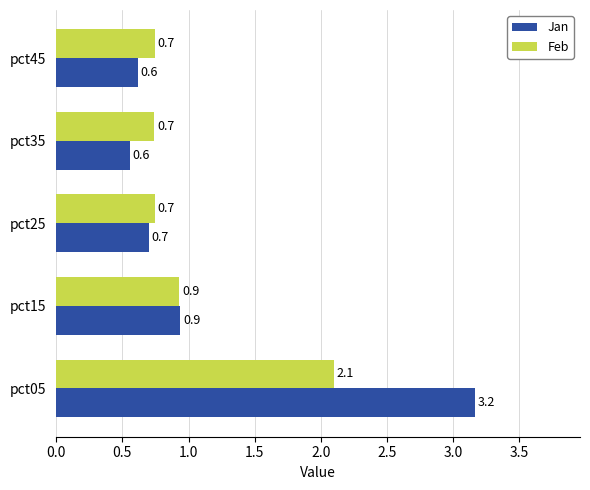

What is the sum of all Jan values?

6.0